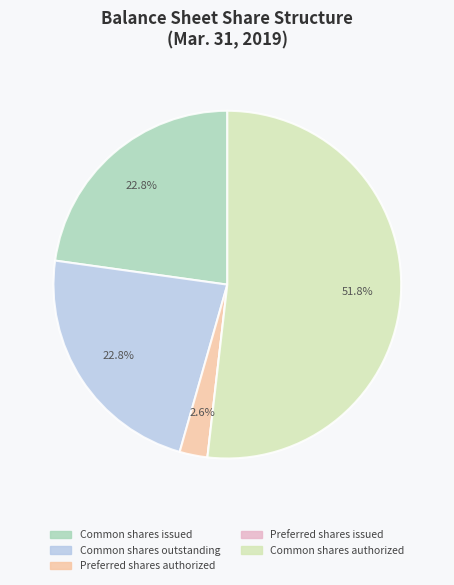

Which has a higher value, Common shares authorized or Preferred shares authorized?

Common shares authorized